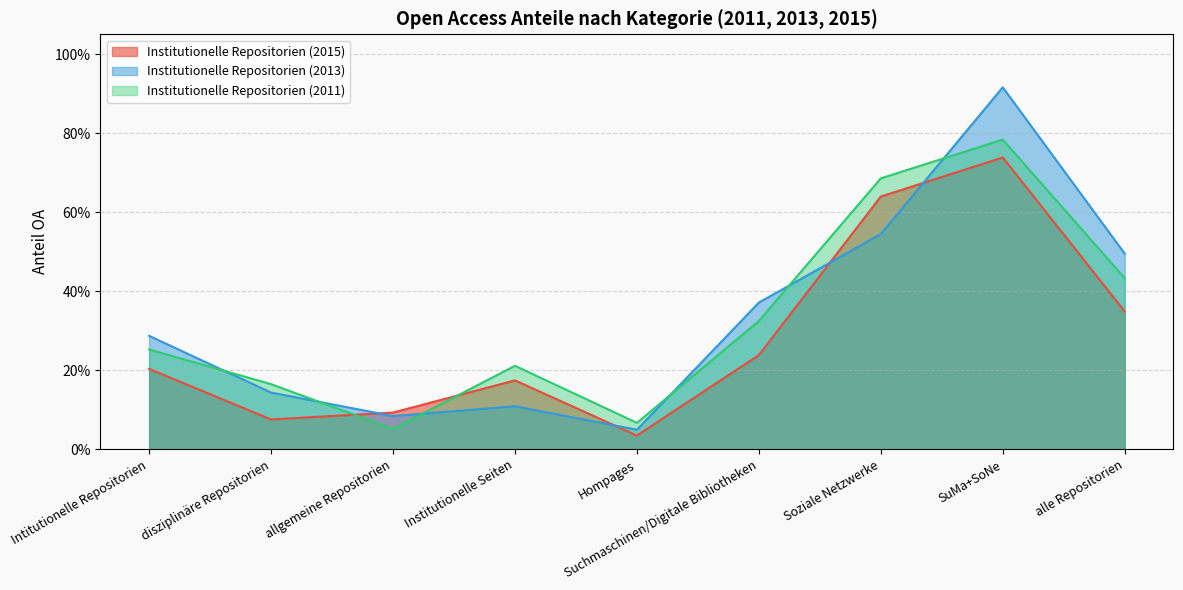

Read the Institutionelle Repositorien (2011) value at allgemeine Repositorien.

0.1